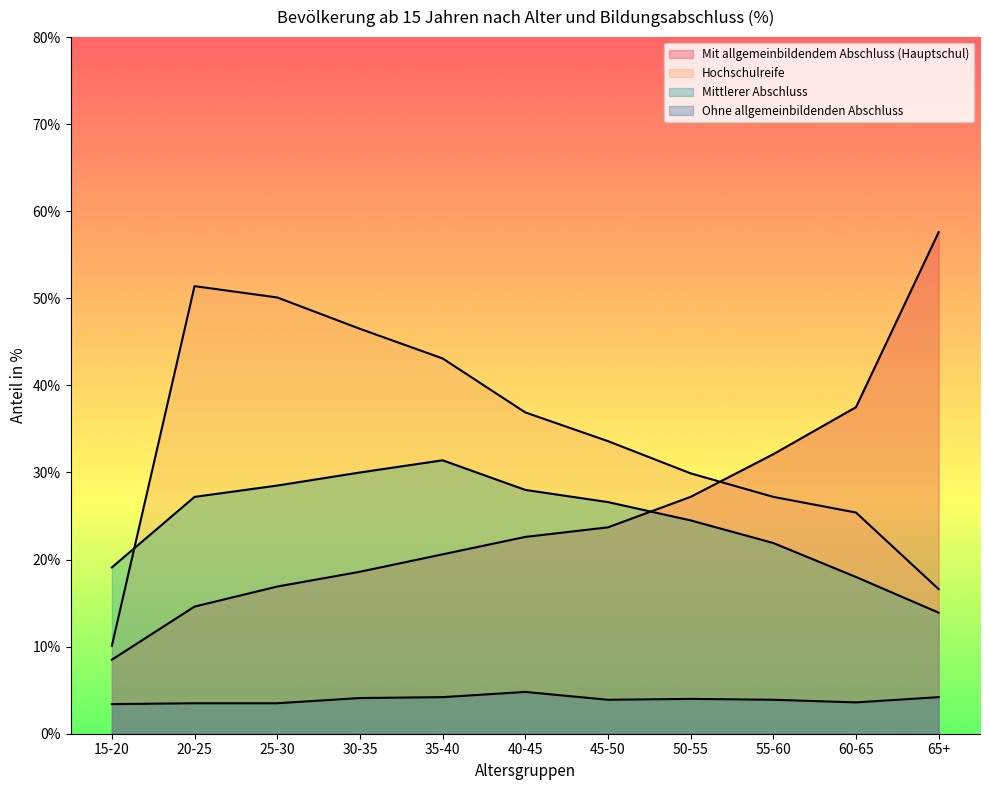

True or false: Mit allgemeinbildendem Abschluss (Hauptschul) has a value of 11.8 at 45-50.

False